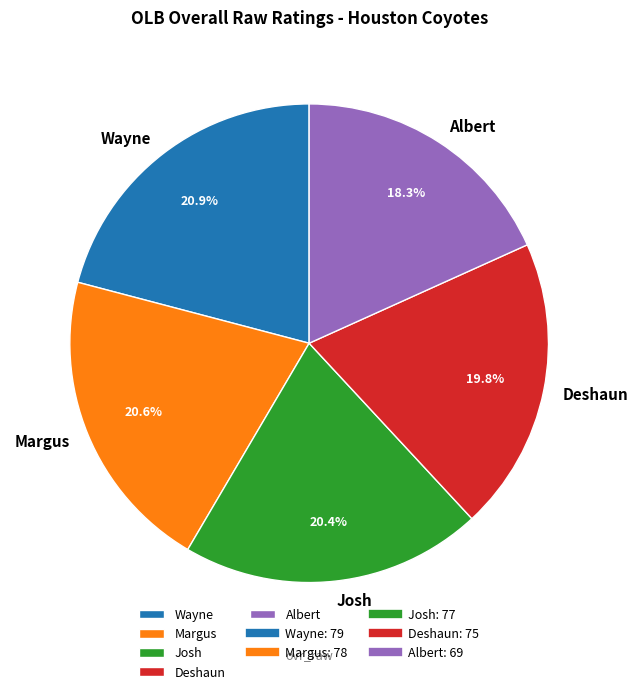

What is the ratio of the value at Josh to the value at Albert?

1.1